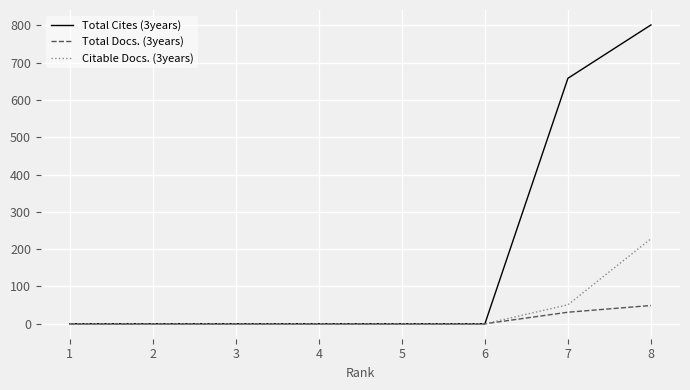

Between 2 and 8, which series saw the biggest shift?

Total Cites (3years)